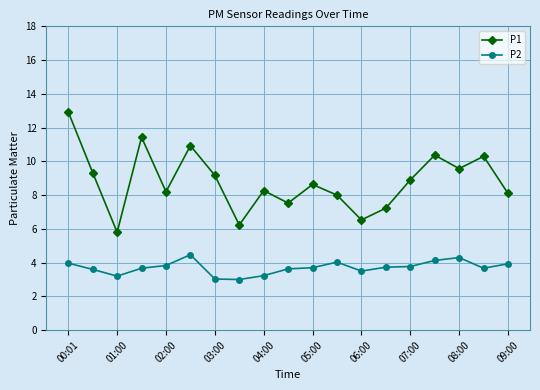

Does the chart have visible grid lines?

Yes